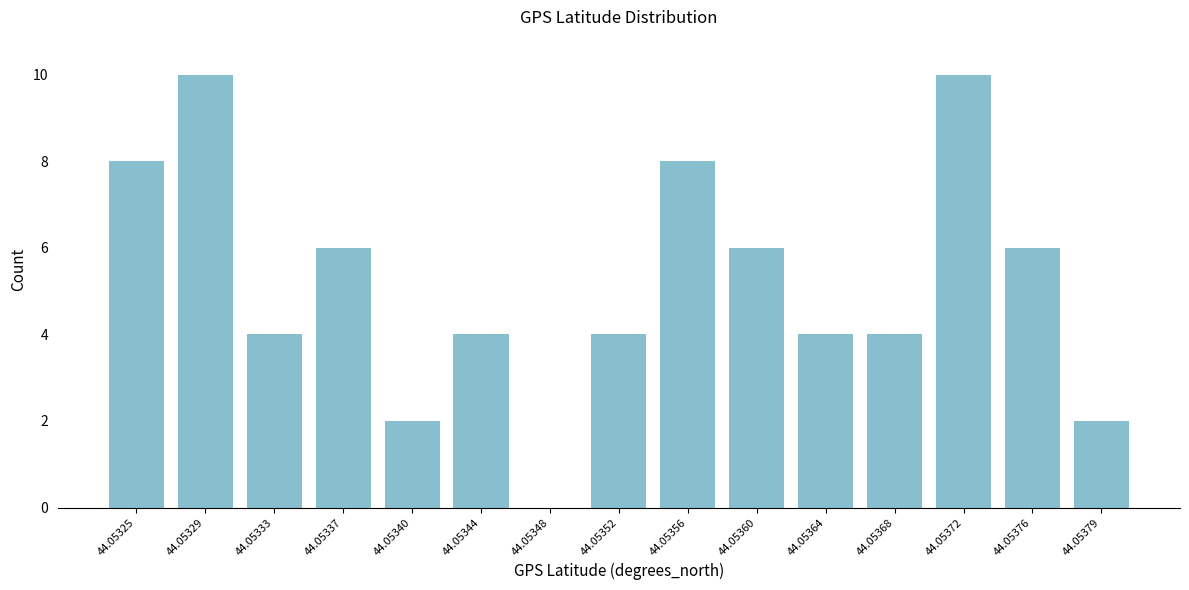

Reading right to left, extract all data points from this chart.

44.05379=2	44.05376=6	44.05372=10	44.05368=4	44.05364=4	44.05360=6	44.05356=8	44.05352=4	44.05348=0	44.05344=4	44.05340=2	44.05337=6	44.05333=4	44.05329=10	44.05325=8